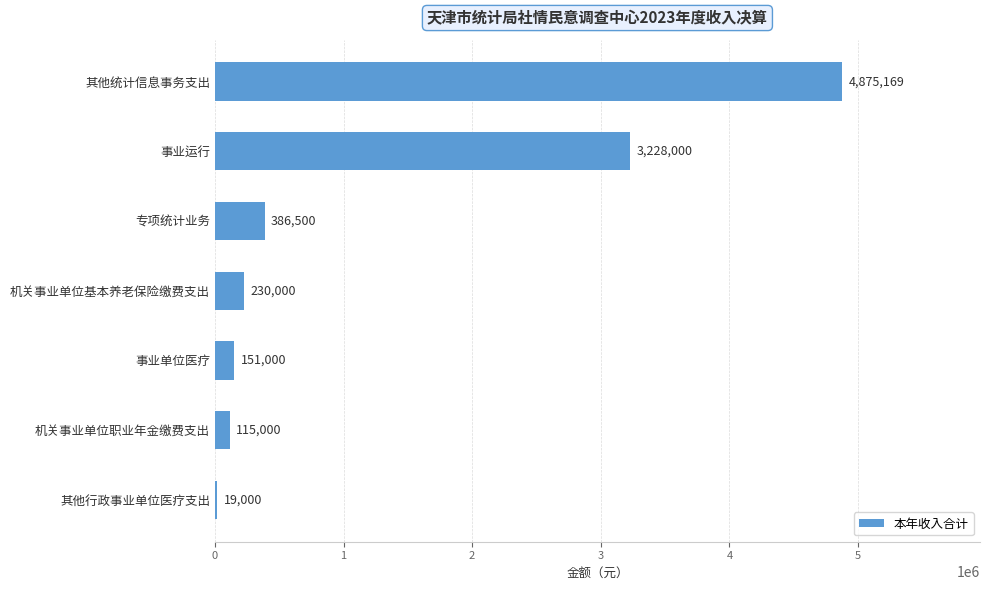

What is the sum of all values?

9004668.7